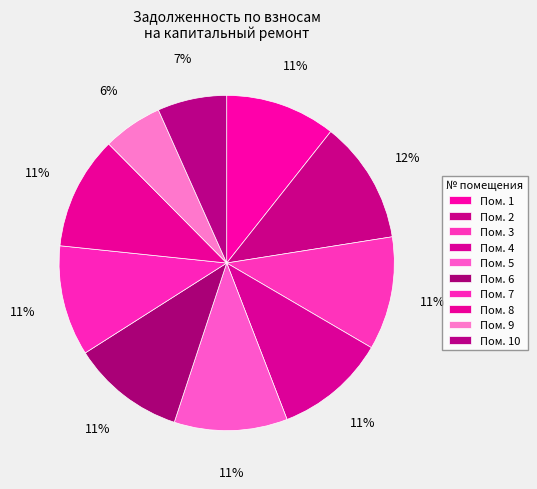

How many segments does this pie chart have?

10